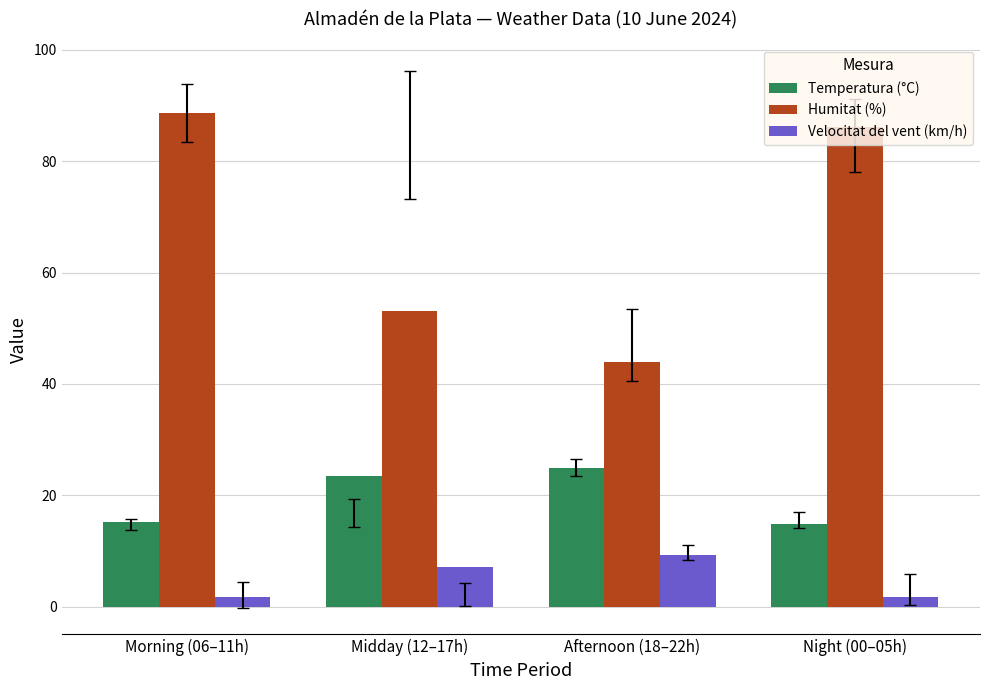

How many categories are shown in the chart?

4